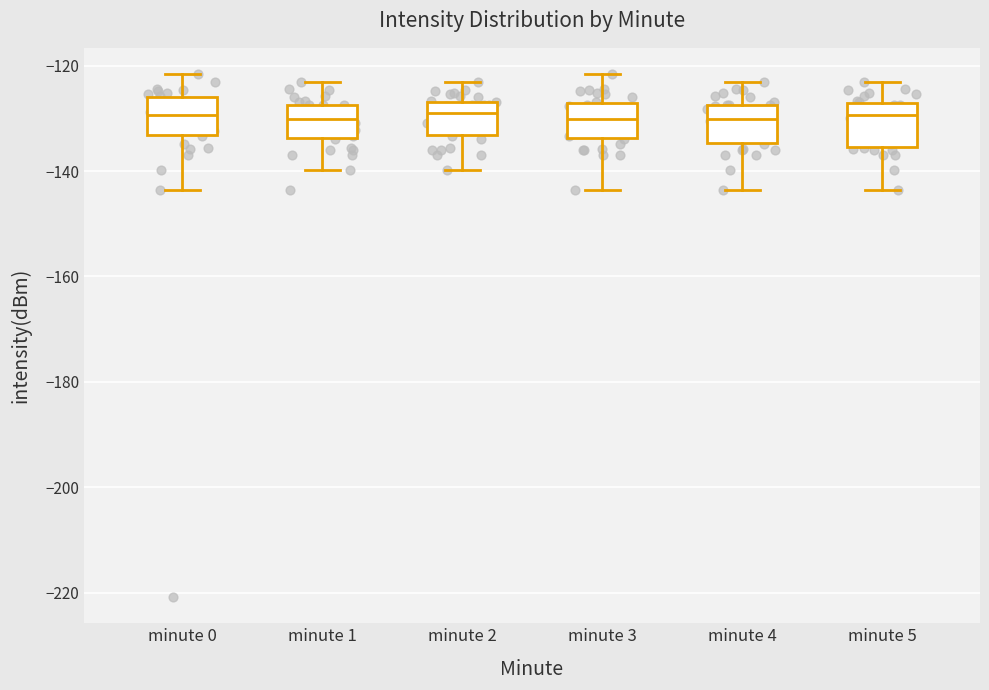

Reading left to right, read every box against the y-axis: the position of its median line, the range the box covers, and the ends of its whiskers. The values are not printed on the chart, so give them approximately, as read against the axis.

minute 0: median -130, box -134 to -126, whiskers -144 to -122
minute 1: median -130, box -134 to -128, whiskers -140 to -124
minute 2: median -128, box -134 to -126, whiskers -140 to -124
minute 3: median -130, box -134 to -128, whiskers -144 to -122
minute 4: median -130, box -134 to -128, whiskers -144 to -124
minute 5: median -130, box -136 to -128, whiskers -144 to -124